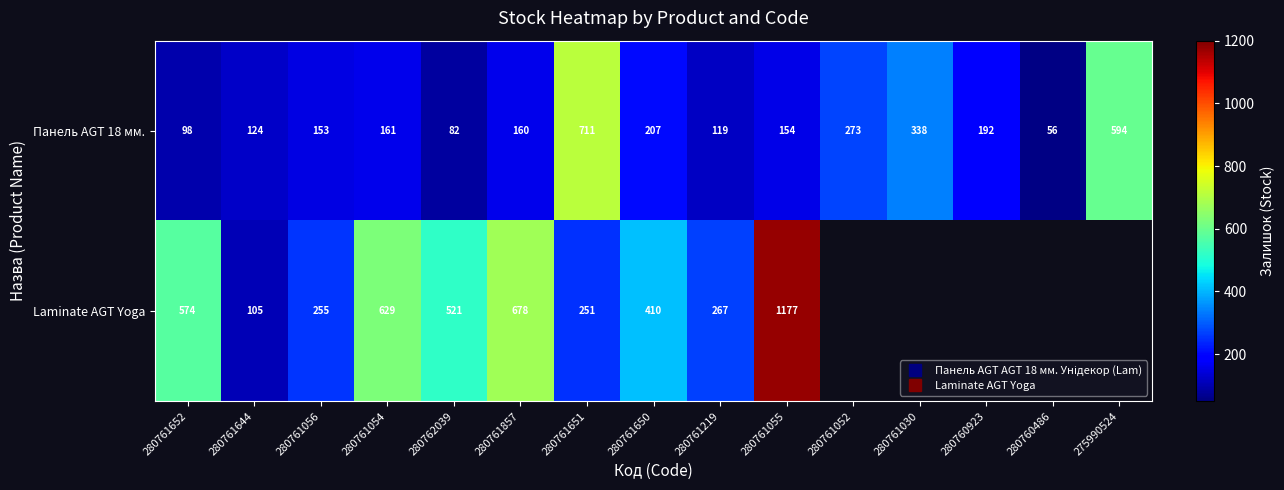

What is the minimum value shown in the chart?

56.0